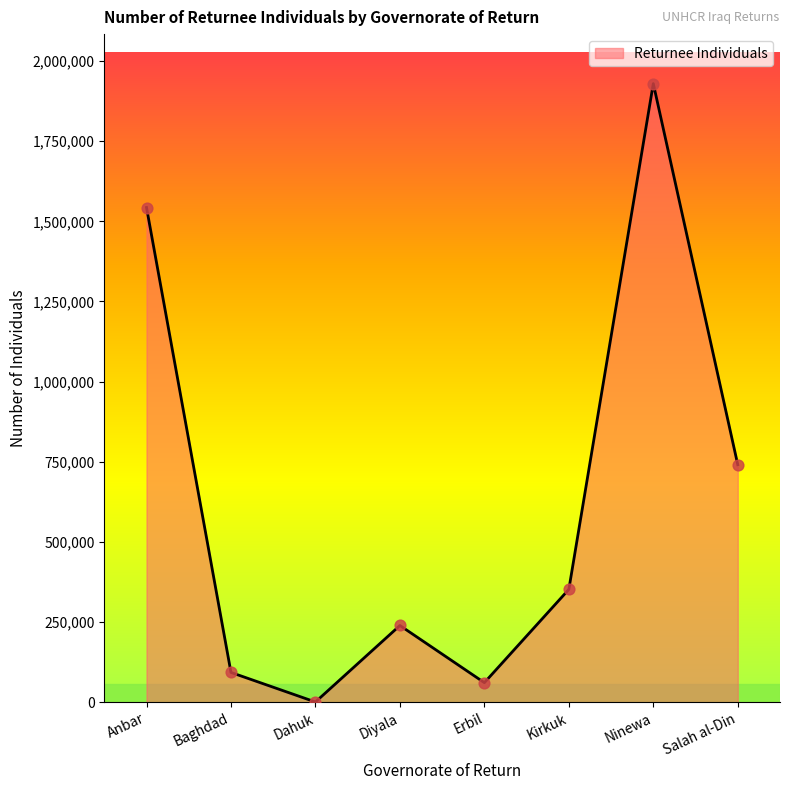

Between Dahuk and Baghdad, which is larger?

Baghdad